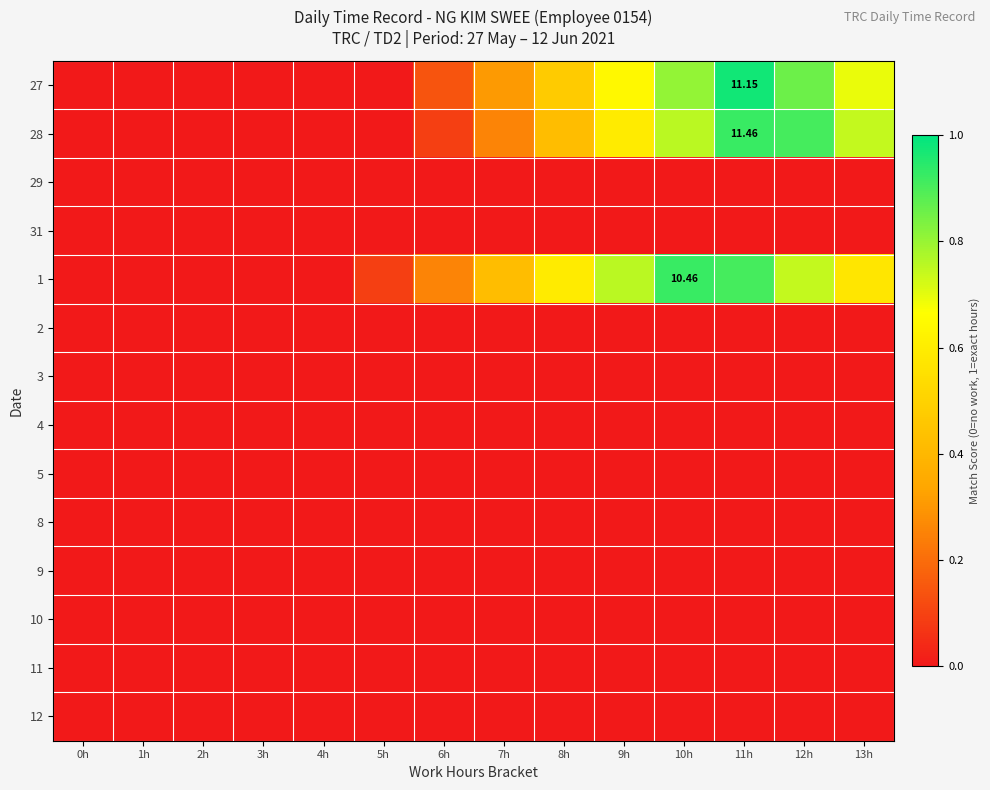

How many values in the 28 series exceed 0?

8